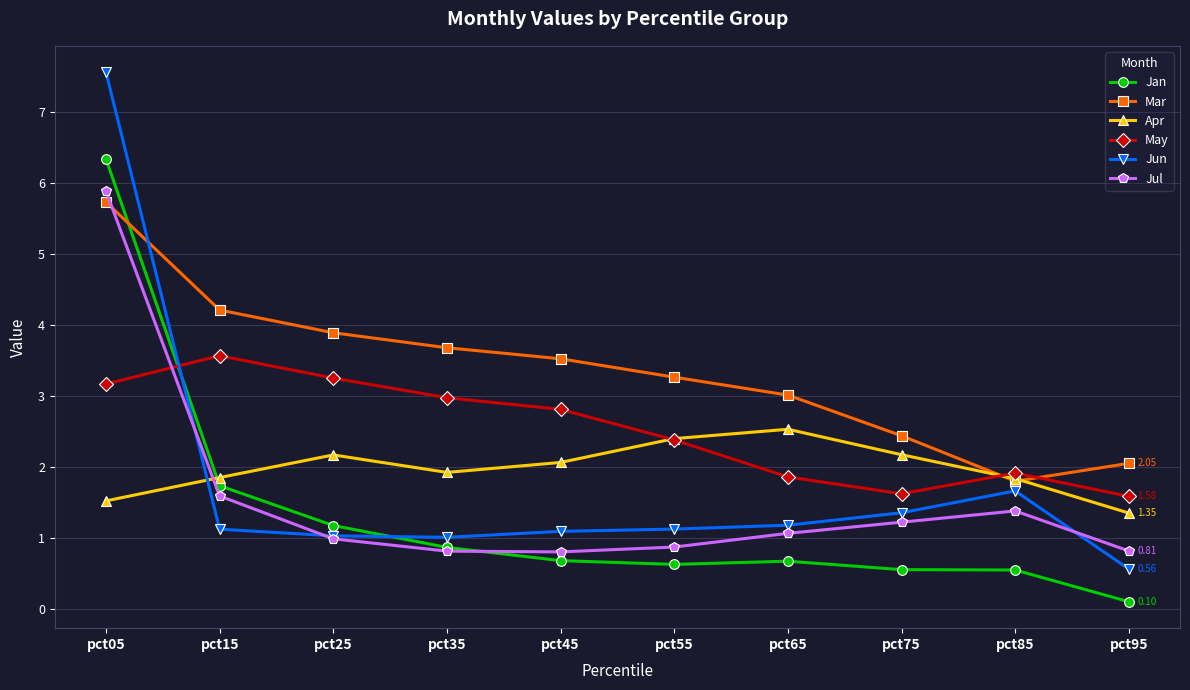

At which category does May reach its first local peak?

pct15